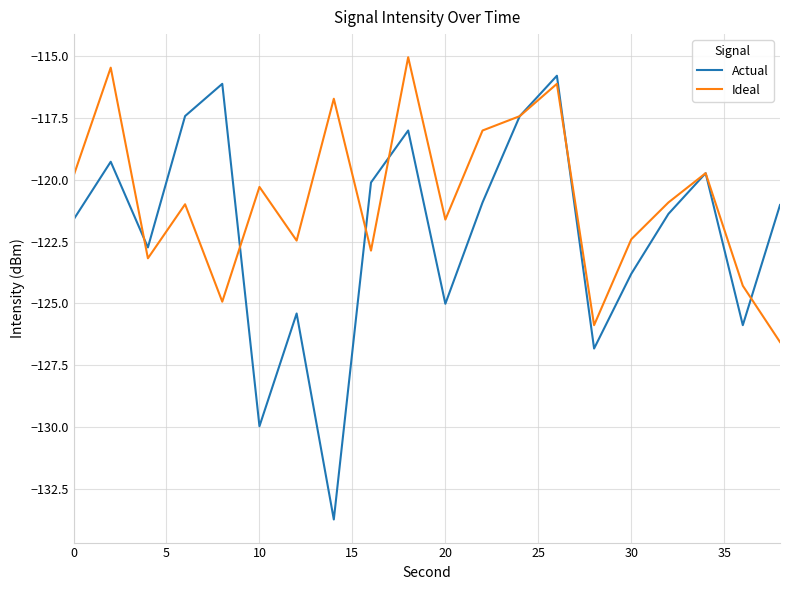

Which series has the largest total across all categories?

Ideal